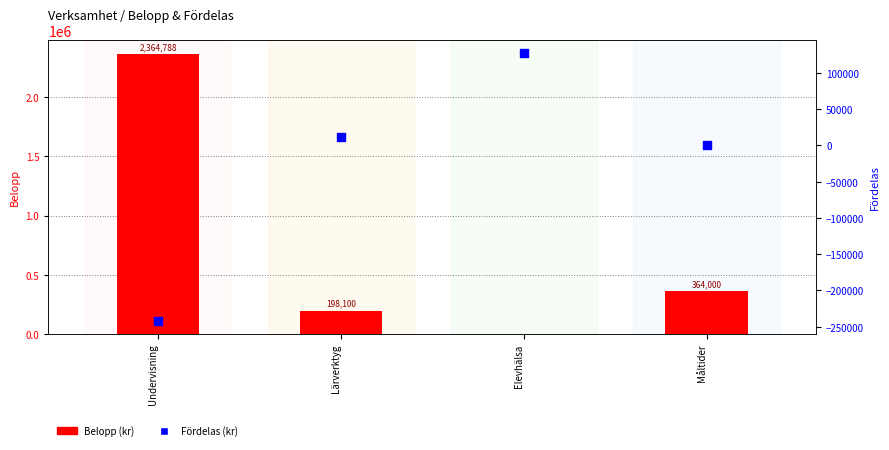

What are all the series names shown in the legend?

Belopp, Fördelas